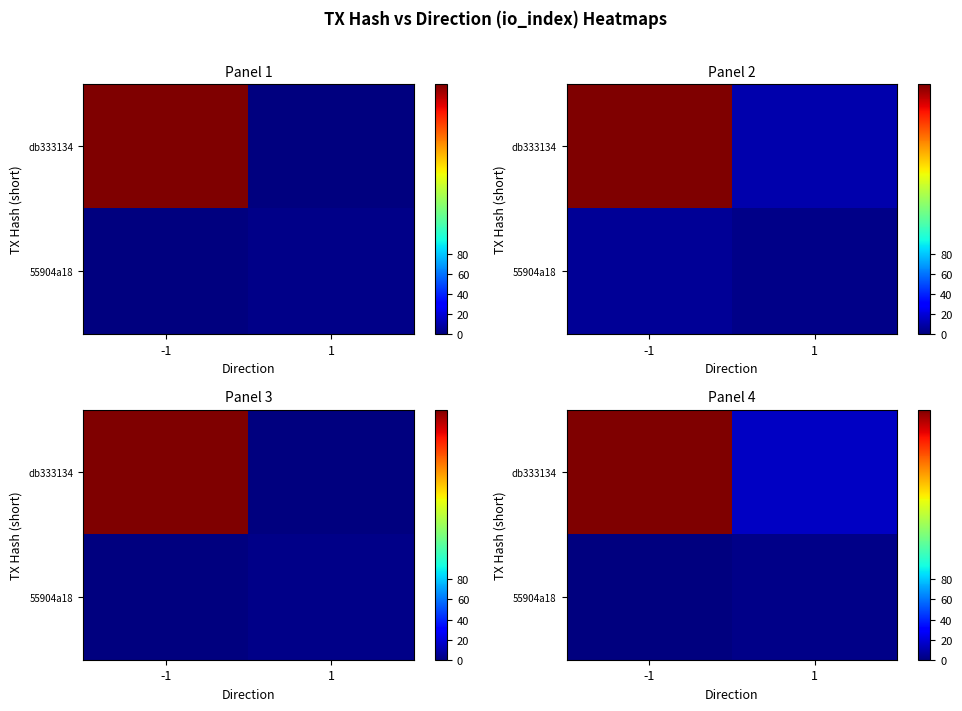

Which has a higher value, -1 or 1?

-1